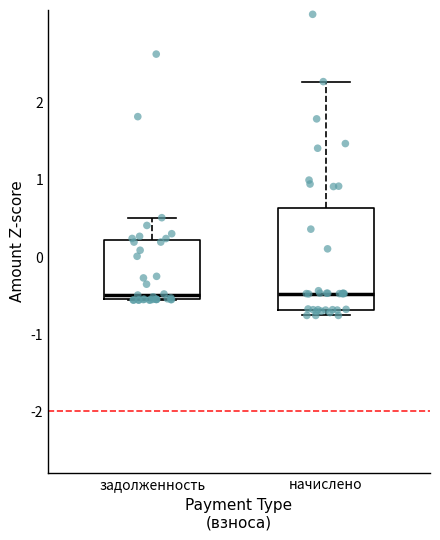

Reading left to right, transcribe this box plot: for each box, give where its median line is, the range the box spans, and where its two whiskers end, as read against the y-axis. The values are not printed on the chart, so give them approximately, as read against the axis.

задолженность: median -0.5 (just above the box's lower edge), box -0.5 to 0.2, whiskers -0.6 to 0.5
начислено: median -0.5, box -0.7 to 0.6, whiskers -0.8 to 2.3